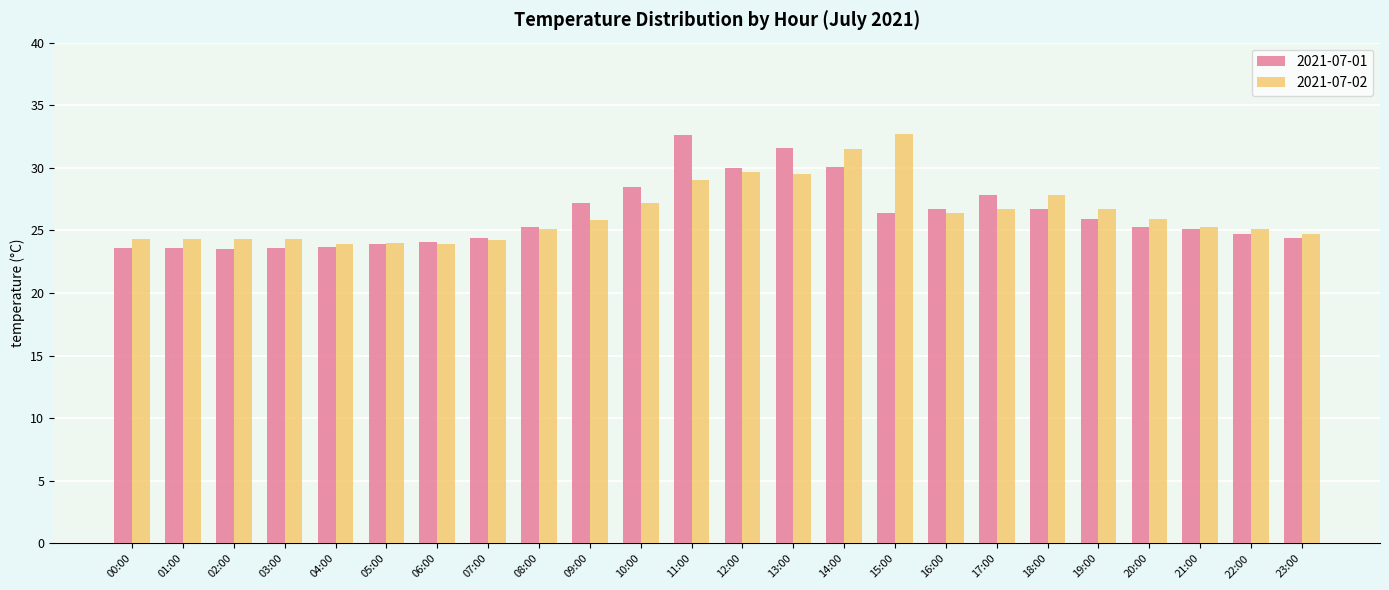

What position from the left is 00:00?

1